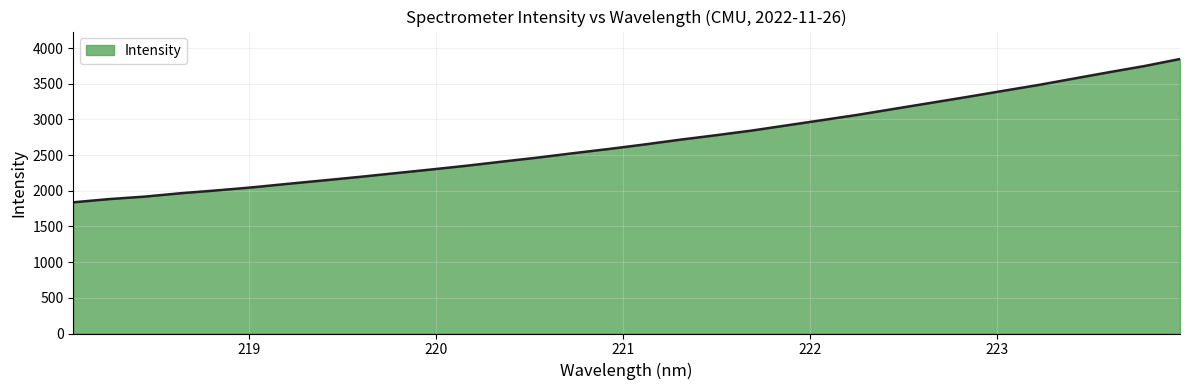

What is the difference between the maximum and minimum values?

2008.7